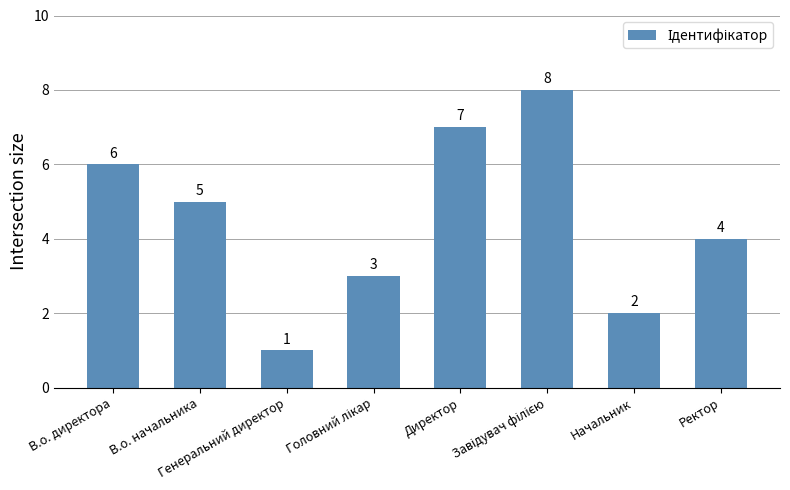

What is the difference between the maximum and minimum values?

7